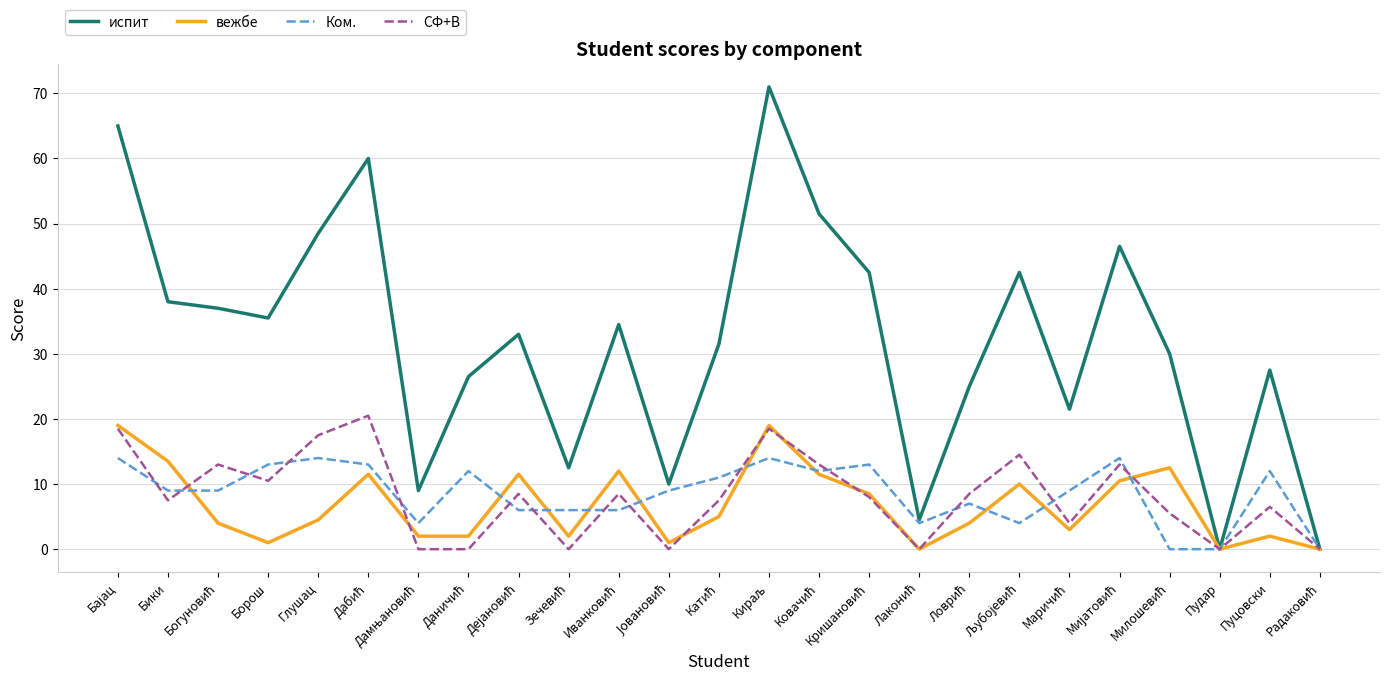

Which series has the largest range (max minus min)?

испит